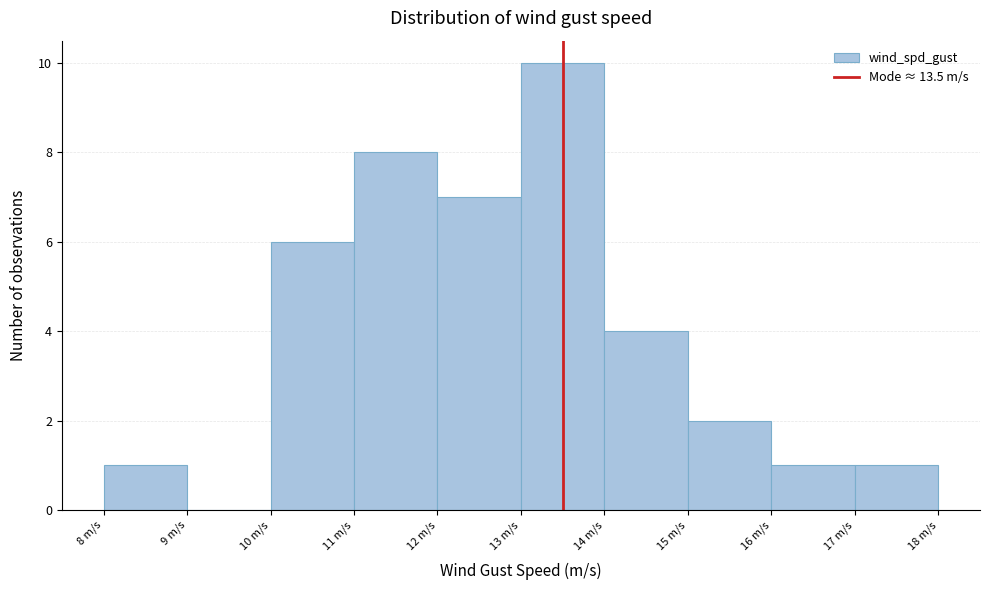

Which range on the x-axis has the tallest bar?

13 to 14